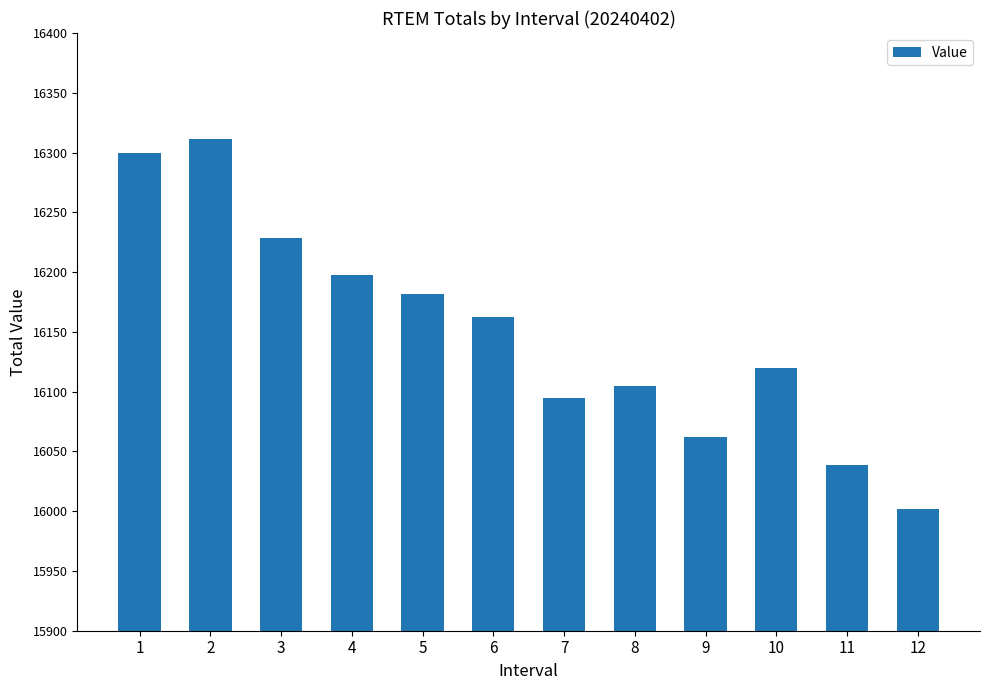

What is the smallest value displayed?

16001.6